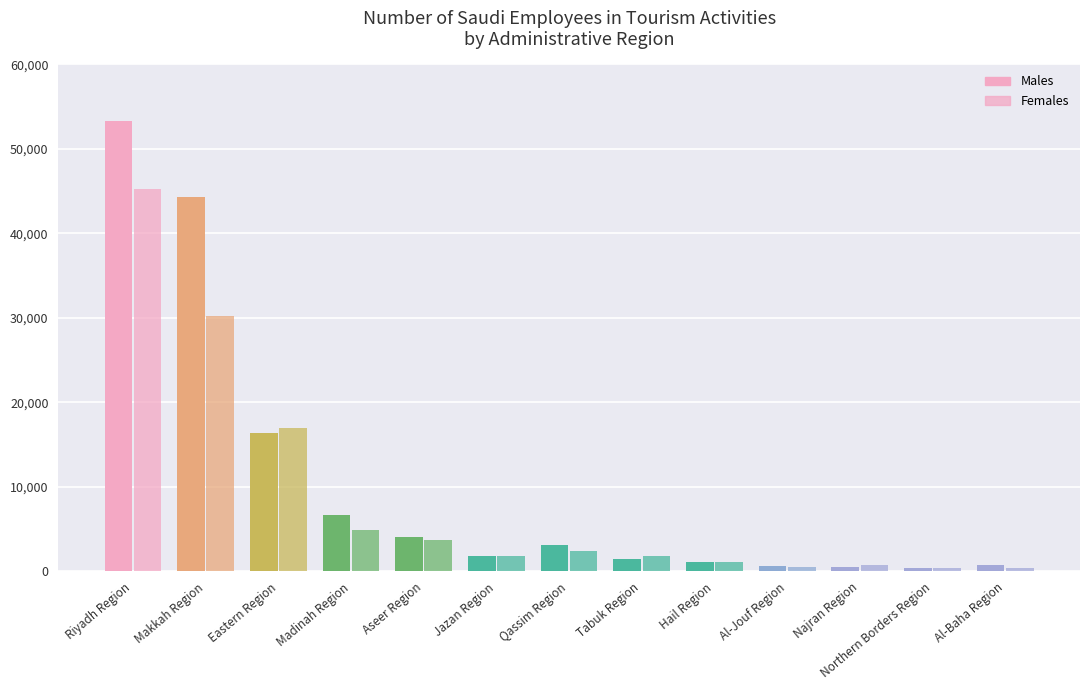

Are the bars horizontal?

No